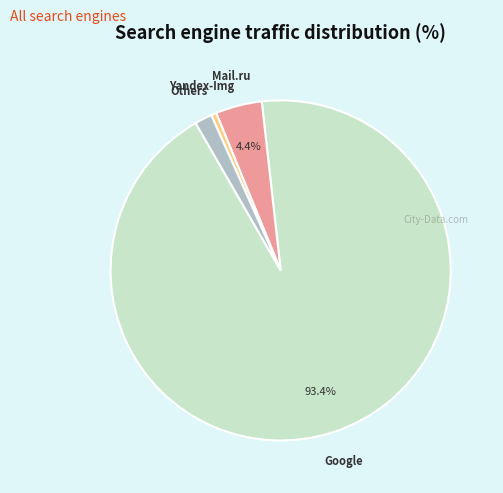

Does any single category account for the majority?

Yes